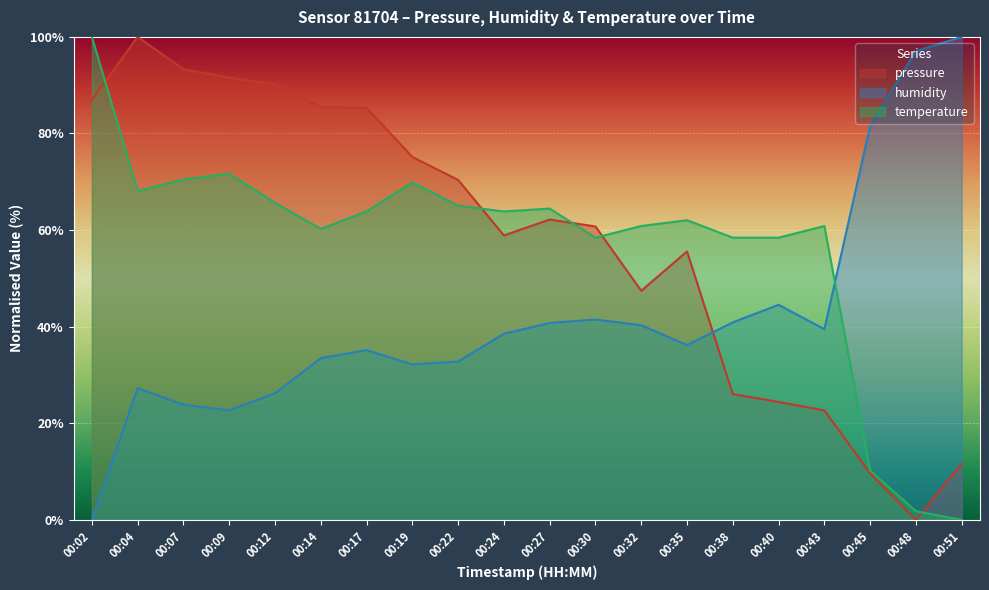

Where is the first local minimum for humidity?

00:09